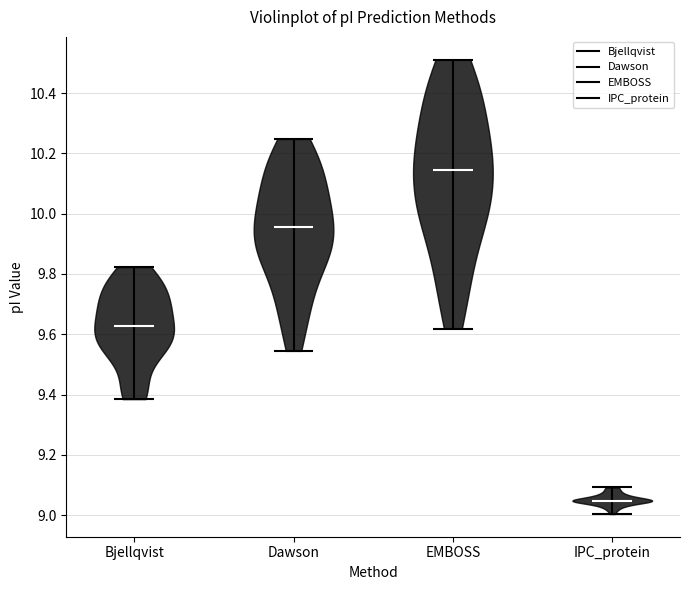

Reading left to right, read every violin against the y-axis: where its median line is, and the lowest and highest points it reaches. The values are not printed on the chart, so give them approximately, as read against the axis.

Bjellqvist: median line 9.62, lowest point 9.38, highest point 9.82
Dawson: median line 9.96, lowest point 9.54, highest point 10.24
EMBOSS: median line 10.14, lowest point 9.62, highest point 10.52
IPC_protein: median line 9.04, lowest point 9.00, highest point 9.10